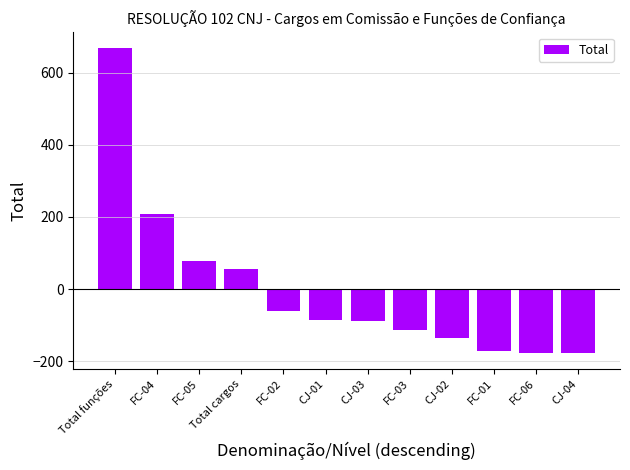

What position from the right is Total cargos?

9